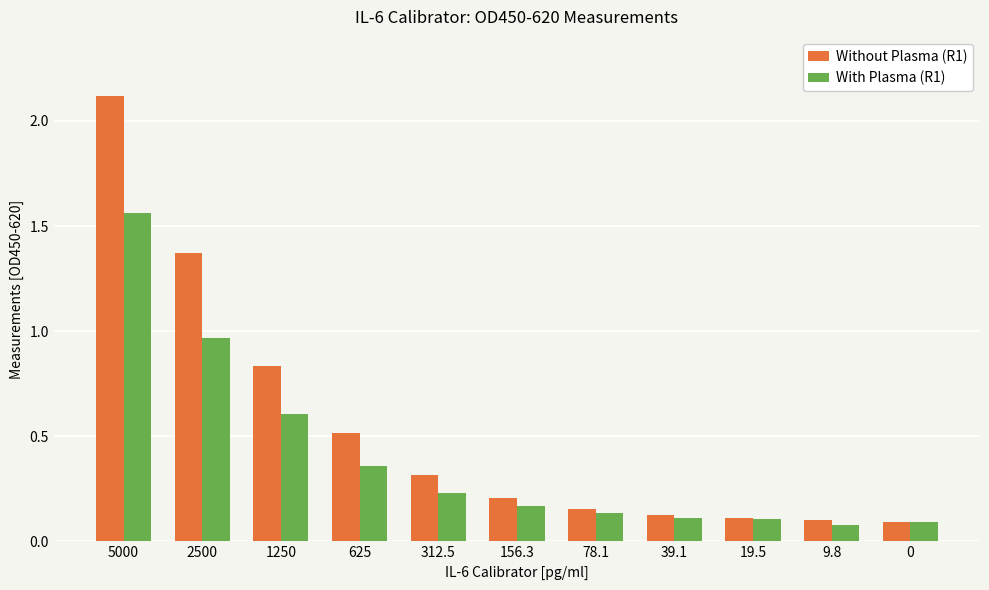

Where is Without Plasma (R1) nearest to the value 1?

1250